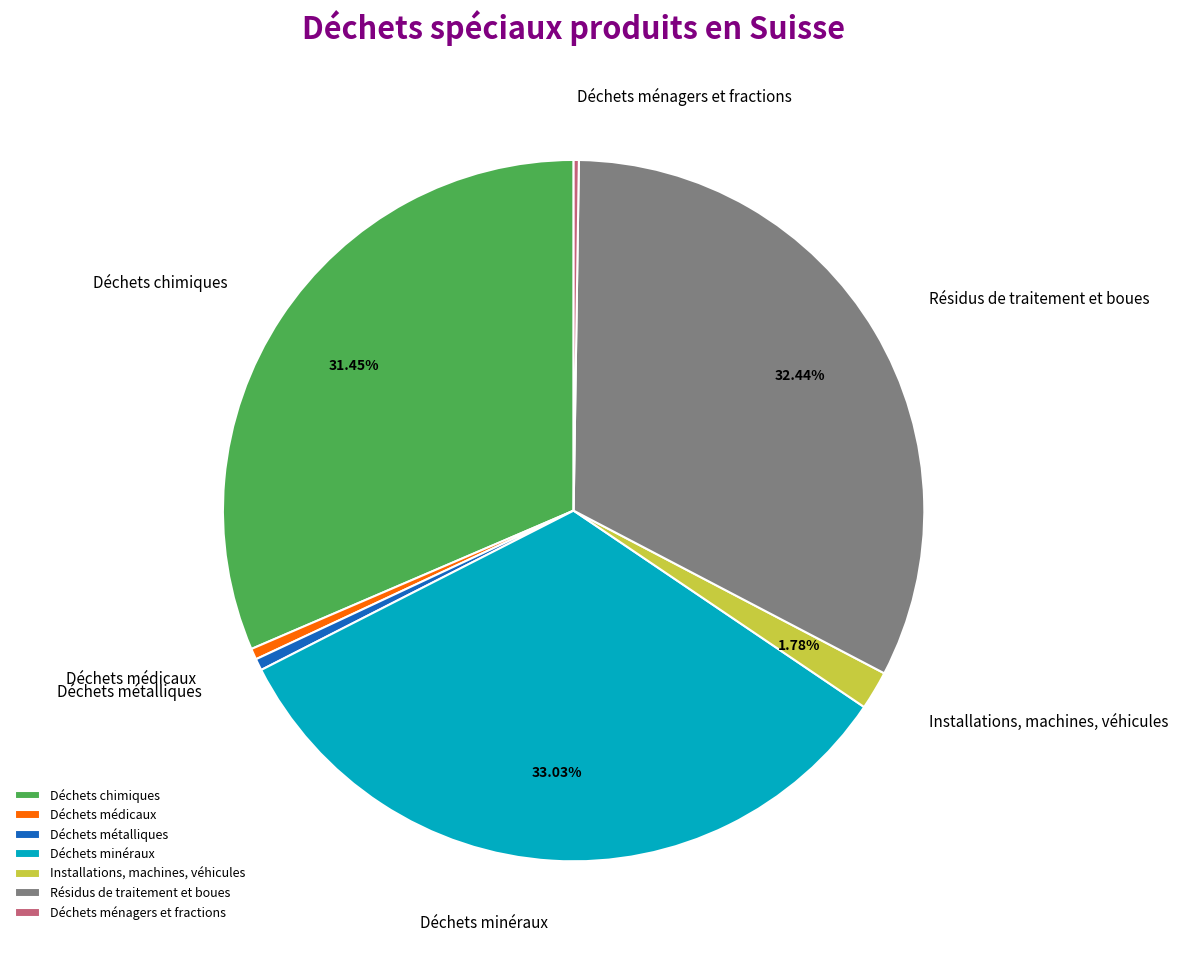

What is the largest slice in the pie chart?

Déchets minéraux